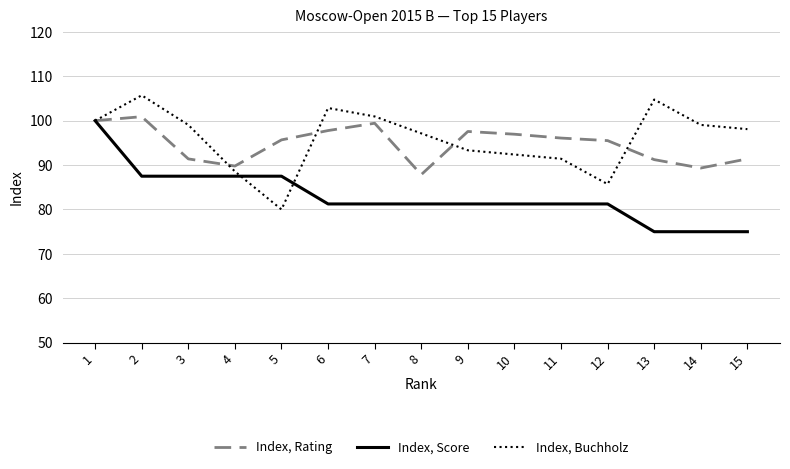

Which series changed the most between 5 and 9?

Index, Buchholz